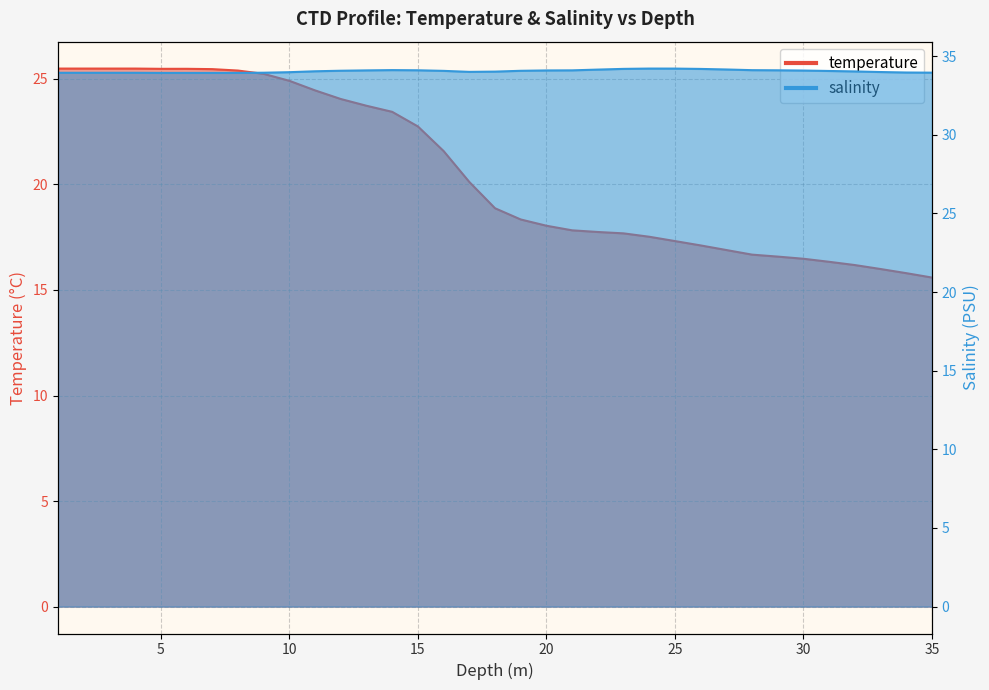

How many interior local peaks does the temperature series have?

1